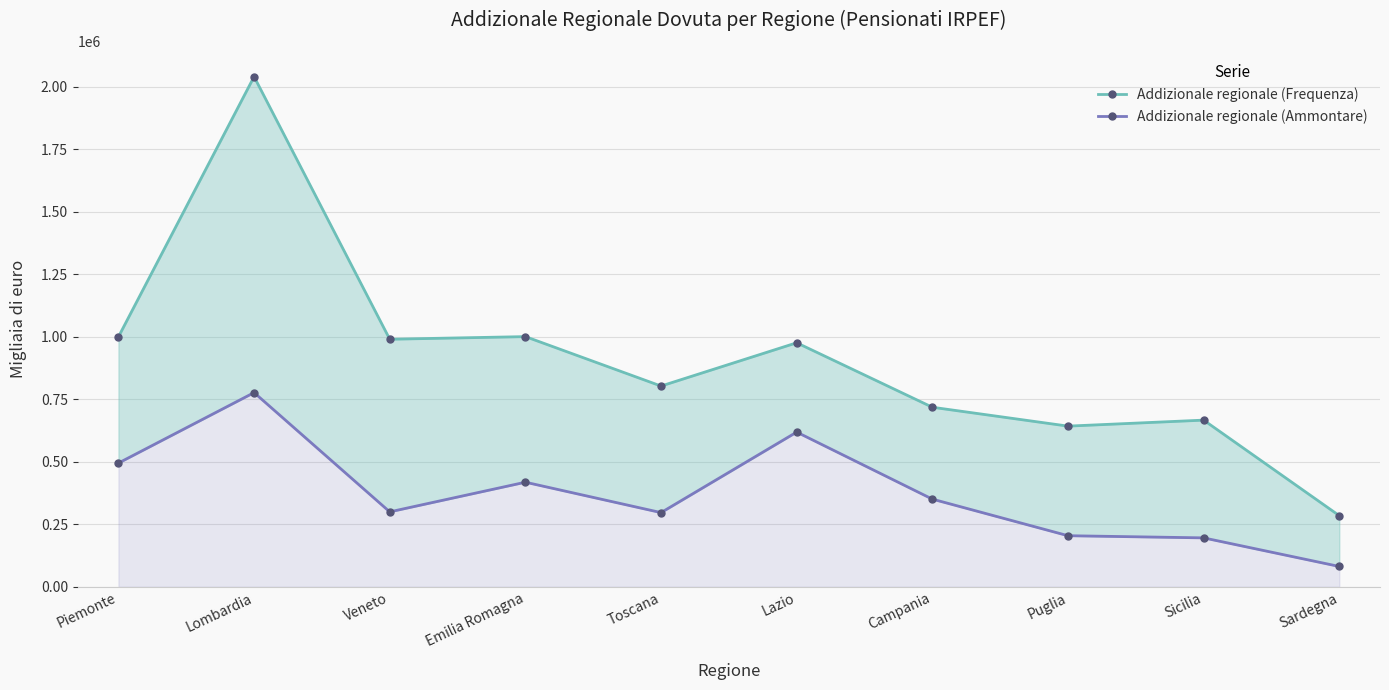

At which label does Addizionale regionale (Frequenza) reach its minimum?

Sardegna